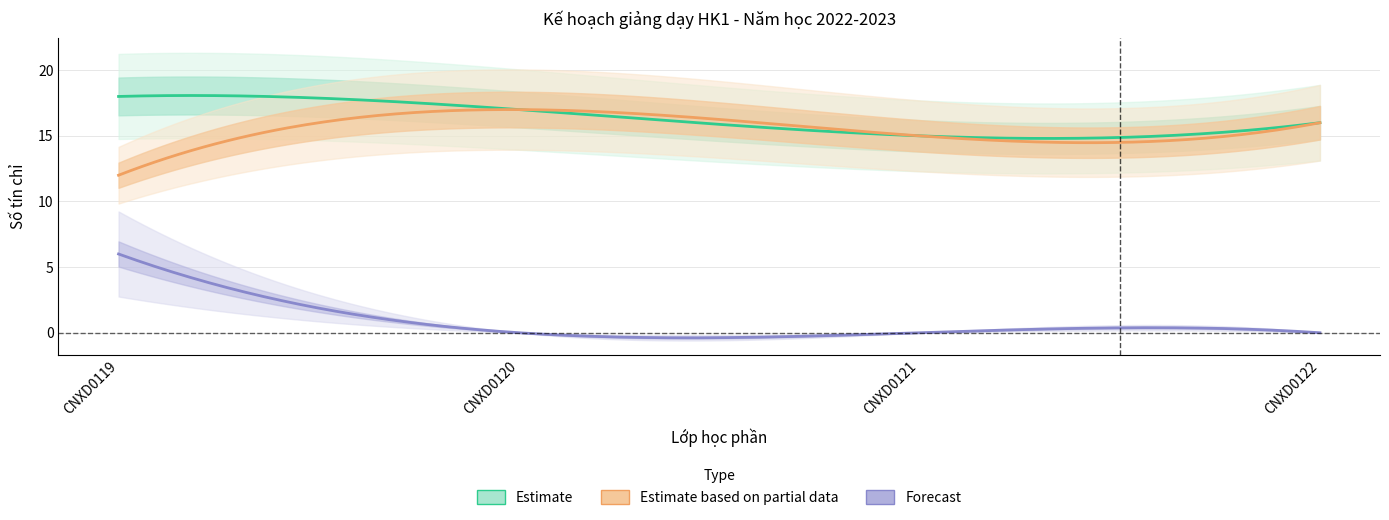

List the labels in order of Tự chọn value, smallest first.

CNXD0120, CNXD0121, CNXD0122, CNXD0119